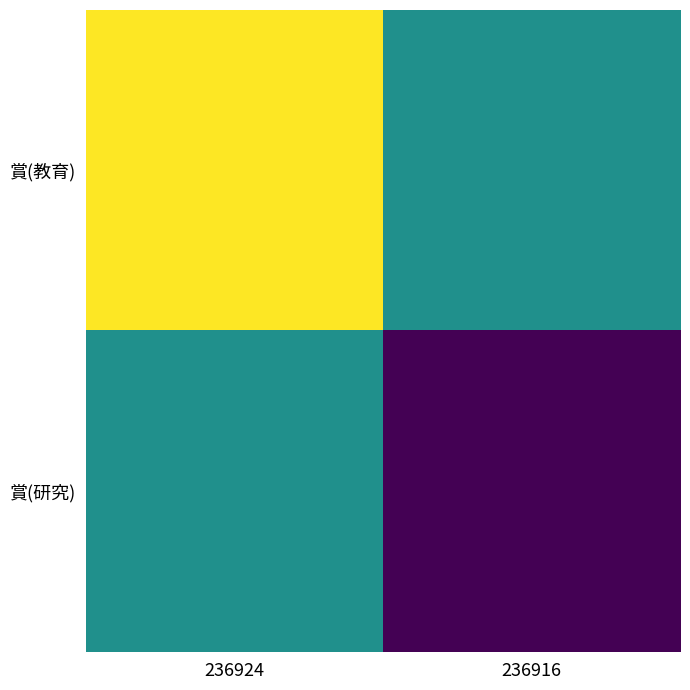

Which series has the widest spread of values?

賞(教育)